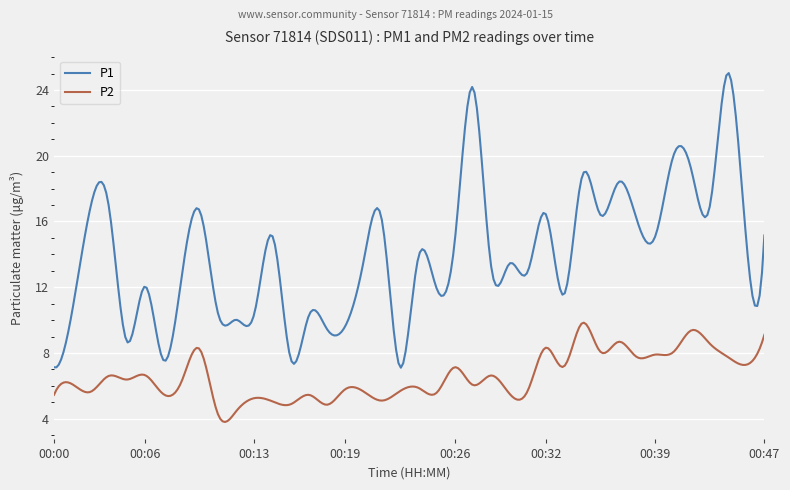

Count the number of categories in the chart.

300